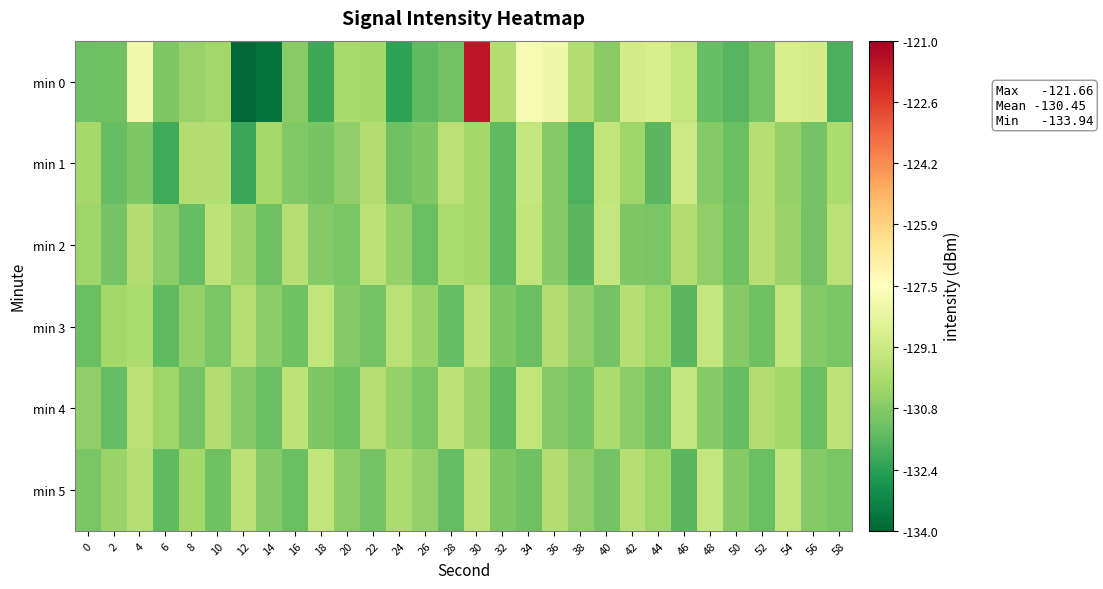

Reading left to right, transcribe all the data shown in this chart.

min 0: 0=-131.2	2=-131.2	4=-128.0	6=-130.9	8=-130.4	10=-130.2	12=-133.9	14=-133.7	16=-130.7	18=-132.1	20=-130.0	22=-130.1	24=-132.3	26=-131.5	28=-131.1	30=-121.7	32=-129.8	34=-127.8	36=-128.0	38=-129.8	40=-130.7	42=-128.9	44=-128.8	46=-129.3	48=-131.4	50=-131.6	52=-131.1	54=-128.8	56=-128.9	58=-131.8
min 1: 0=-130.1	2=-131.4	4=-130.9	6=-132.1	8=-129.8	10=-129.8	12=-132.2	14=-130.1	16=-130.8	18=-131.0	20=-130.5	22=-129.8	24=-131.2	26=-130.9	28=-129.6	30=-130.1	32=-131.5	34=-129.3	36=-130.7	38=-131.8	40=-129.4	42=-130.2	44=-131.6	46=-129.1	48=-130.8	50=-131.3	52=-129.7	54=-130.4	56=-131.1	58=-129.9
min 2: 0=-130.2	2=-131.1	4=-129.8	6=-130.6	8=-131.4	10=-129.5	12=-130.3	14=-131.2	16=-129.7	18=-130.8	20=-131.0	22=-129.6	24=-130.4	26=-131.3	28=-129.9	30=-130.1	32=-131.5	34=-129.4	36=-130.7	38=-131.6	40=-129.3	42=-130.9	44=-131.0	46=-129.8	48=-130.5	50=-131.2	52=-129.7	54=-130.3	56=-131.1	58=-129.6
min 3: 0=-131.3	2=-130.1	4=-129.9	6=-131.5	8=-130.4	10=-131.0	12=-129.7	14=-130.6	16=-131.2	18=-129.4	20=-130.8	22=-131.1	24=-129.6	26=-130.3	28=-131.4	30=-129.5	32=-130.9	34=-131.3	36=-129.8	38=-130.5	40=-131.1	42=-129.7	44=-130.2	46=-131.6	48=-129.3	50=-130.7	52=-131.2	54=-129.4	56=-130.8	58=-131.0
min 4: 0=-130.5	2=-131.4	4=-129.6	6=-130.2	8=-131.1	10=-129.8	12=-130.7	14=-131.3	16=-129.5	18=-130.9	20=-131.2	22=-129.7	24=-130.4	26=-131.0	28=-129.6	30=-130.3	32=-131.5	34=-129.4	36=-130.8	38=-131.1	40=-129.9	42=-130.6	44=-131.2	46=-129.3	48=-130.7	50=-131.4	52=-129.8	54=-130.1	56=-131.3	58=-129.5
min 5: 0=-131.0	2=-130.3	4=-129.7	6=-131.5	8=-130.1	10=-131.2	12=-129.6	14=-130.8	16=-131.3	18=-129.4	20=-130.6	22=-131.1	24=-129.9	26=-130.4	28=-131.4	30=-129.5	32=-130.9	34=-131.2	36=-129.8	38=-130.5	40=-131.1	42=-129.7	44=-130.2	46=-131.6	48=-129.3	50=-130.7	52=-131.3	54=-129.4	56=-130.8	58=-131.0